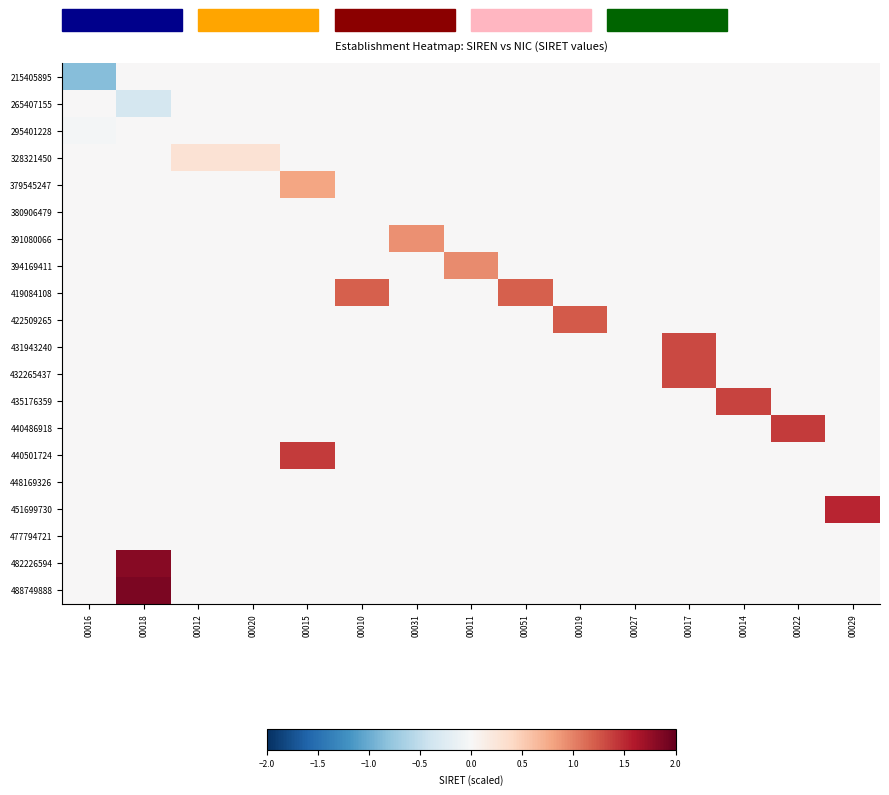

Rank the series by their maximum value, from lowest to highest.

215405895, 265407155, 295401228, 380906479, 448169326, 477794721, 328321450, 379545247, 391080066, 394169411, 419084108, 422509265, 431943240, 432265437, 435176359, 440486918, 440501724, 451699730, 482226594, 488749888